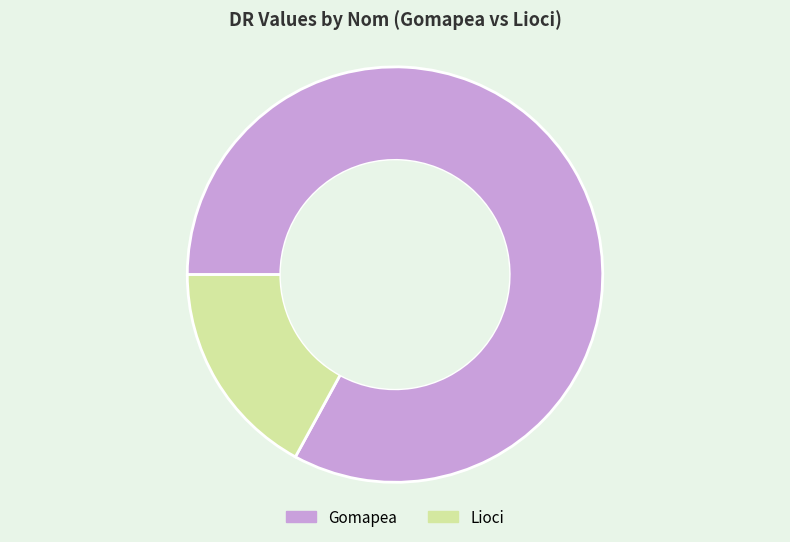

Is it true that Gomapea is 74% of the pie?

False